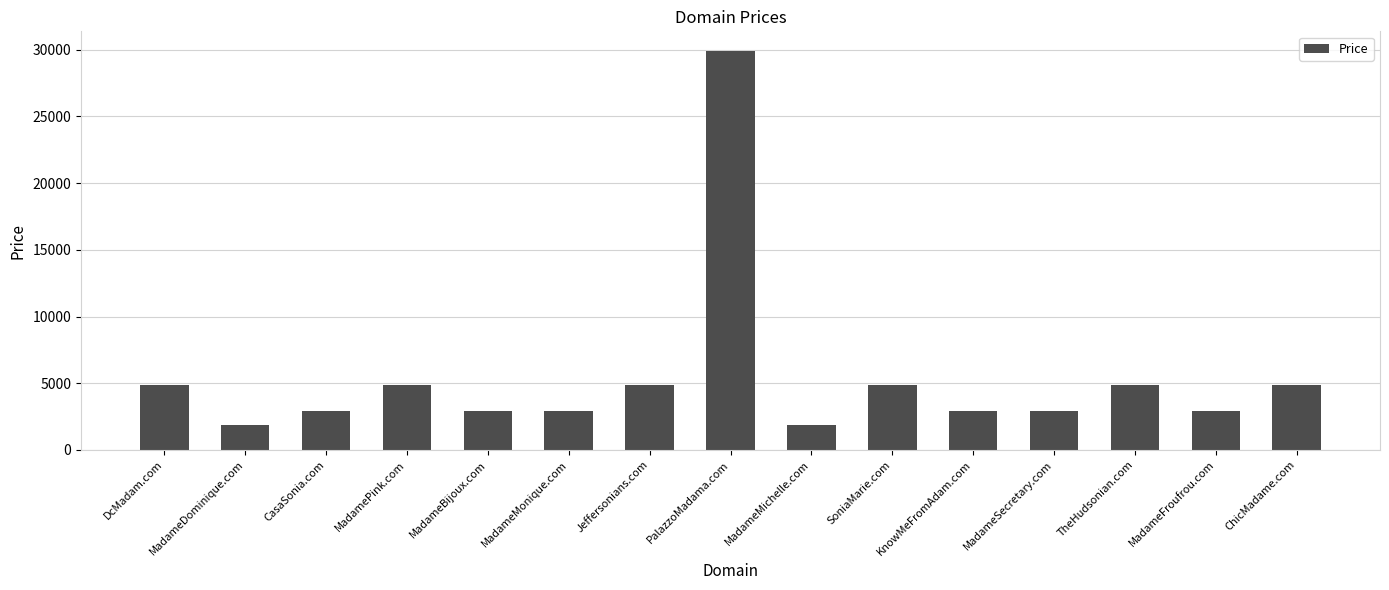

What is the label of the 12th bar from the right?

MadamePink.com